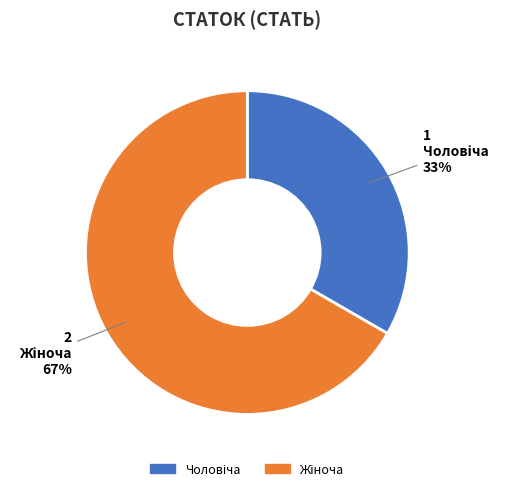

To the nearest percent, what is the average slice percentage?

50%